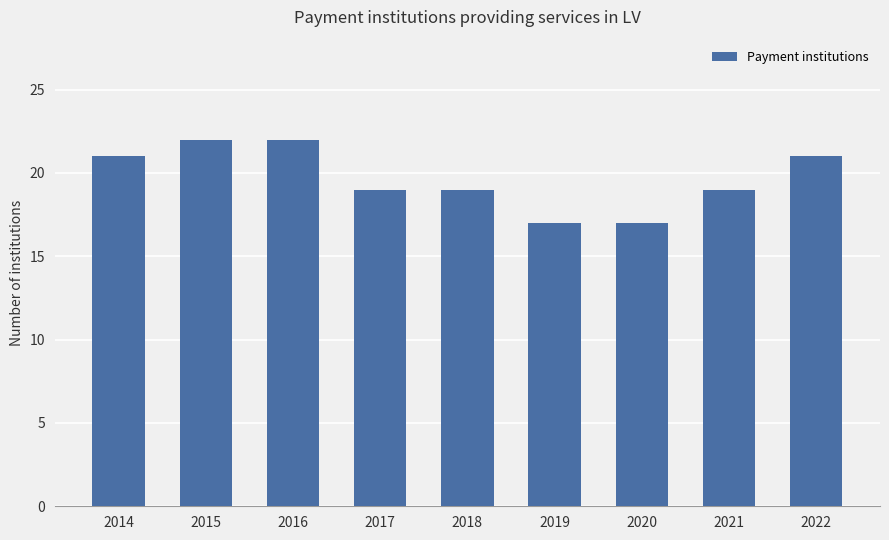

True or false: the data shows 30 at 2020.

False